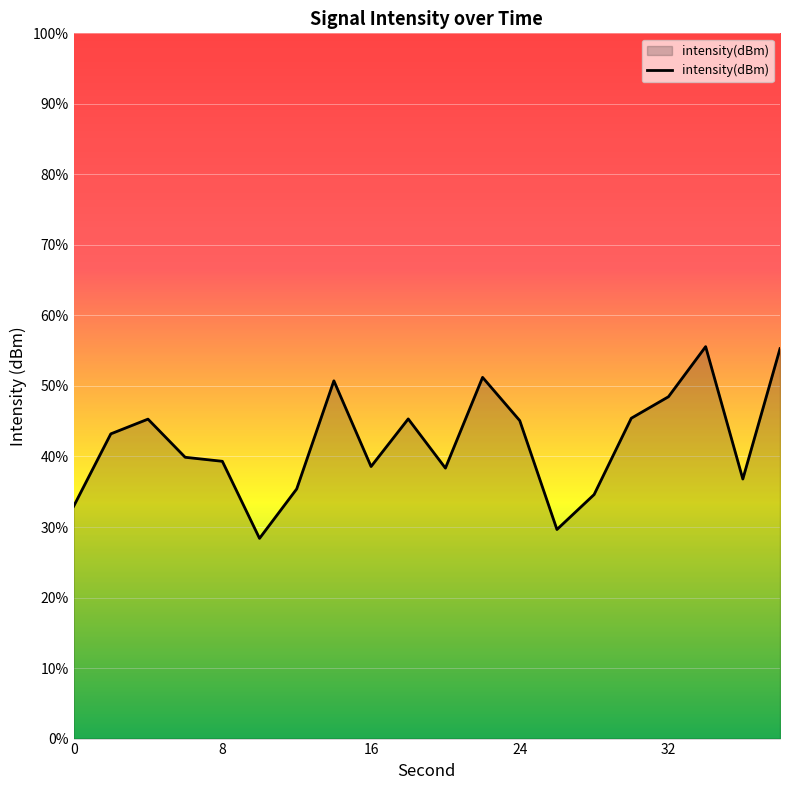

The chart shows a value of -179.6 at 30. True or false?

False